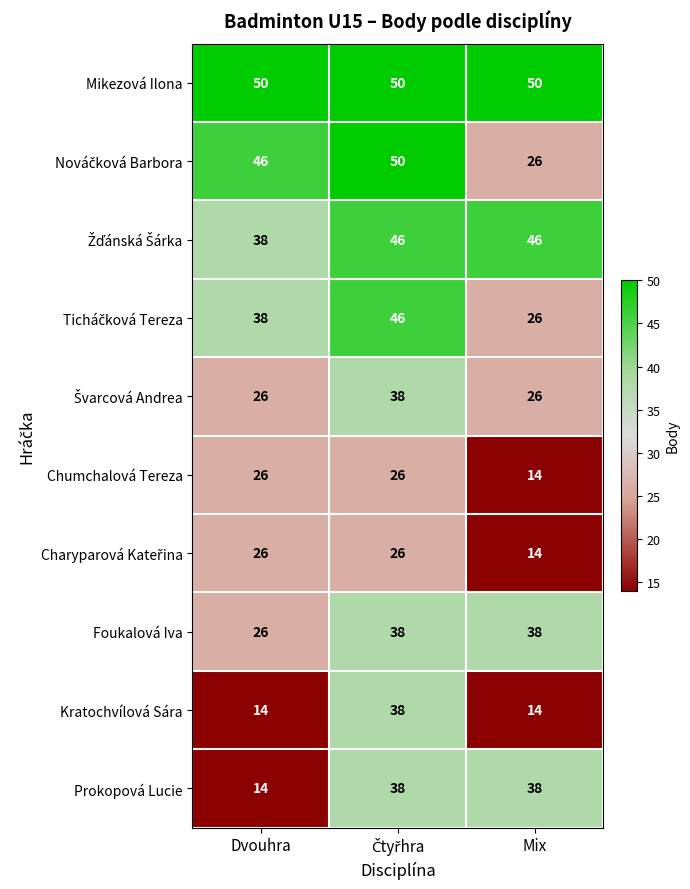

How many distinct data groups are displayed?

10